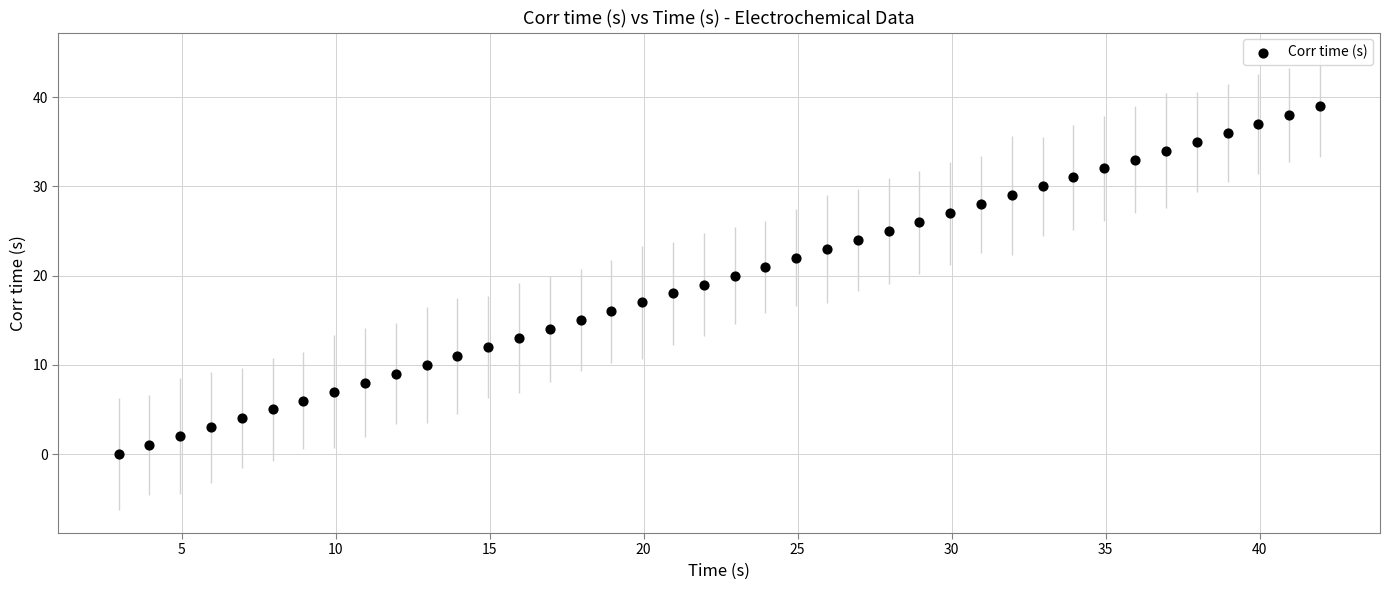

What is the range of Y values (max minus min)?

39